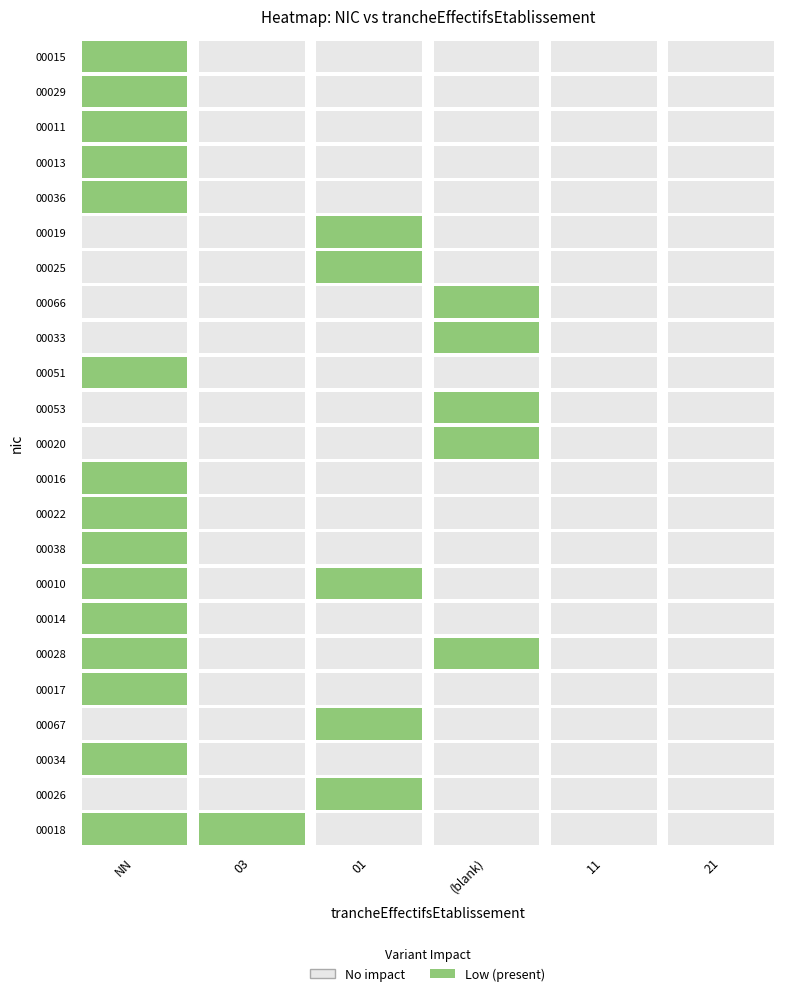

Is the value of 00020 at 01 greater than the value of 00034 at 11?

No